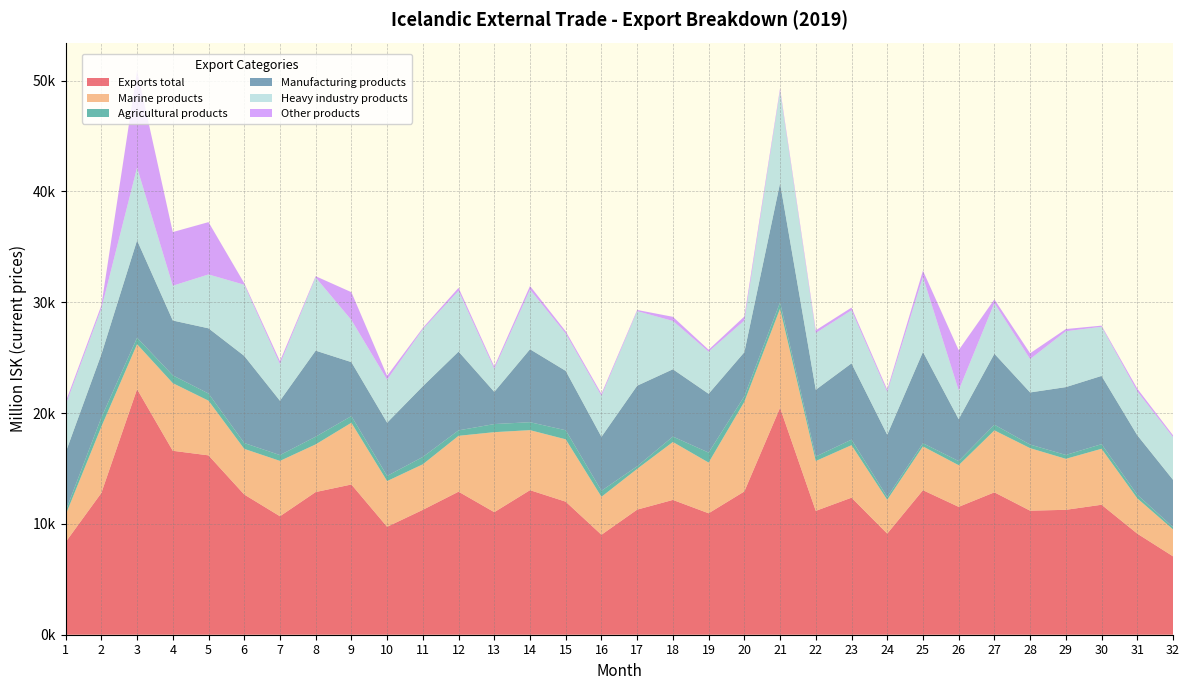

Reading left to right, extract all data points from this chart.

Exports total: 8356.8	12792.7	22159.2	16598.2	16185.6	12653.1	10690.0	12874.7	13556.3	9740.0	11270.1	12908.3	11058.6	13044.9	12005.0	9021.0	11289.2	12164.3	10959.3	12929.8	20479.6	11177.4	12366.6	9124.4	13041.9	11539.5	12848.9	11194.6	11271.6	11728.6	9122.3	7075.0
Marine products: 2457.6	5976.4	4055.7	6104.8	4932.3	4120.2	4994.9	4300.7	5571.2	4124.1	4109.2	5040.7	7220.0	5414.6	5626.9	3423.3	3677.0	5227.3	4574.0	8089.0	8943.2	4497.4	4740.1	3050.6	3951.0	3756.9	5591.7	5640.5	4600.6	5049.8	3187.5	2428.9
Agricultural products: 351.6	826.8	583.6	700.3	647.2	526.0	523.9	695.8	600.7	467.8	662.4	492.4	730.7	717.3	819.1	547.9	232.8	489.7	900.7	492.3	567.4	405.0	497.7	255.7	284.3	373.6	511.1	323.4	349.3	417.5	319.4	207.3
Manufacturing products: 5281.2	5702.6	8789.5	4951.2	5884.9	7863.4	4906.9	7762.6	4870.6	4803.6	6384.5	7109.3	2906.6	6584.4	5358.1	4865.6	7272.4	6073.0	5308.9	3982.5	10761.9	6025.1	6883.4	5616.1	8243.7	3780.2	6405.9	4704.1	6123.0	6159.3	5373.1	4269.9
Heavy industry products: 4285.1	4129.9	6567.0	3137.4	4860.5	6418.8	3306.0	6601.7	3797.0	3879.8	5148.3	5488.8	2074.9	5381.4	3366.6	3694.0	6727.2	4358.3	3797.3	2854.0	8339.6	5116.7	4787.8	3864.8	6767.1	2599.4	4563.7	3008.4	5040.4	4434.0	3961.9	3847.1
Other products: 266.4	286.9	8730.4	4841.9	4721.2	143.5	264.2	115.5	2513.8	344.5	113.9	265.9	201.3	328.5	200.8	184.3	106.9	374.4	175.8	366.0	207.1	249.8	245.5	202.1	563.0	3628.8	340.2	526.6	198.7	102.0	242.4	168.8